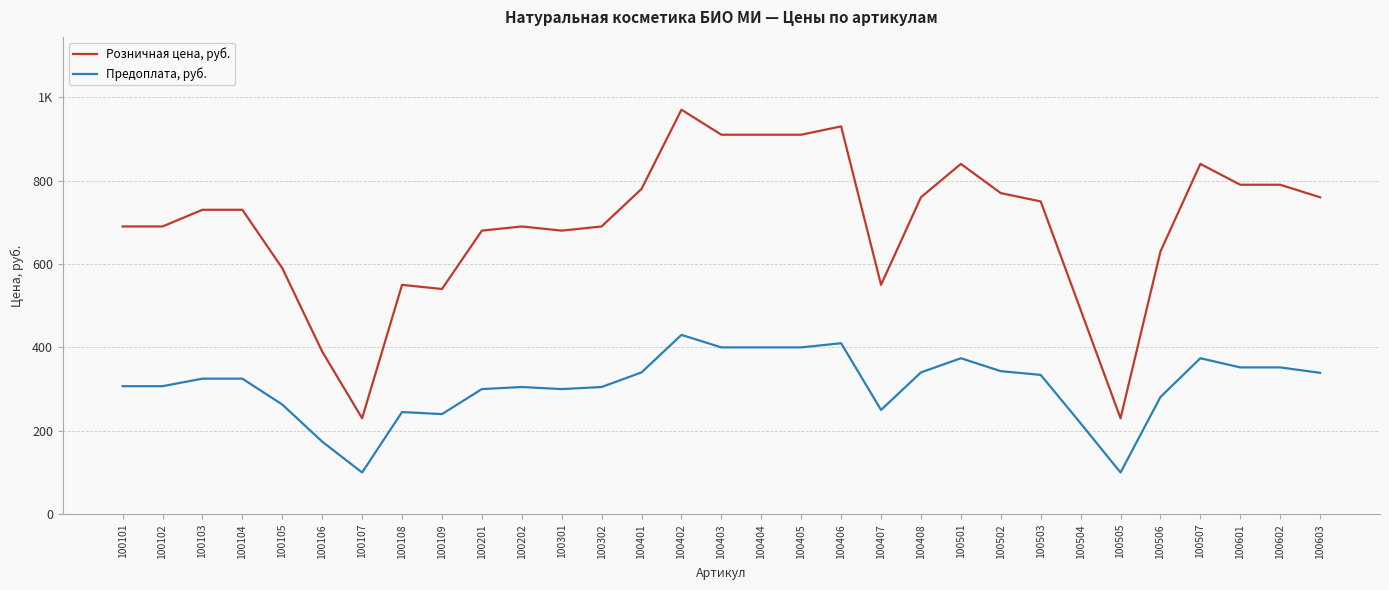

At 100106, list the series in order from largest to smallest.

Розничная цена, руб., Предоплата, руб.